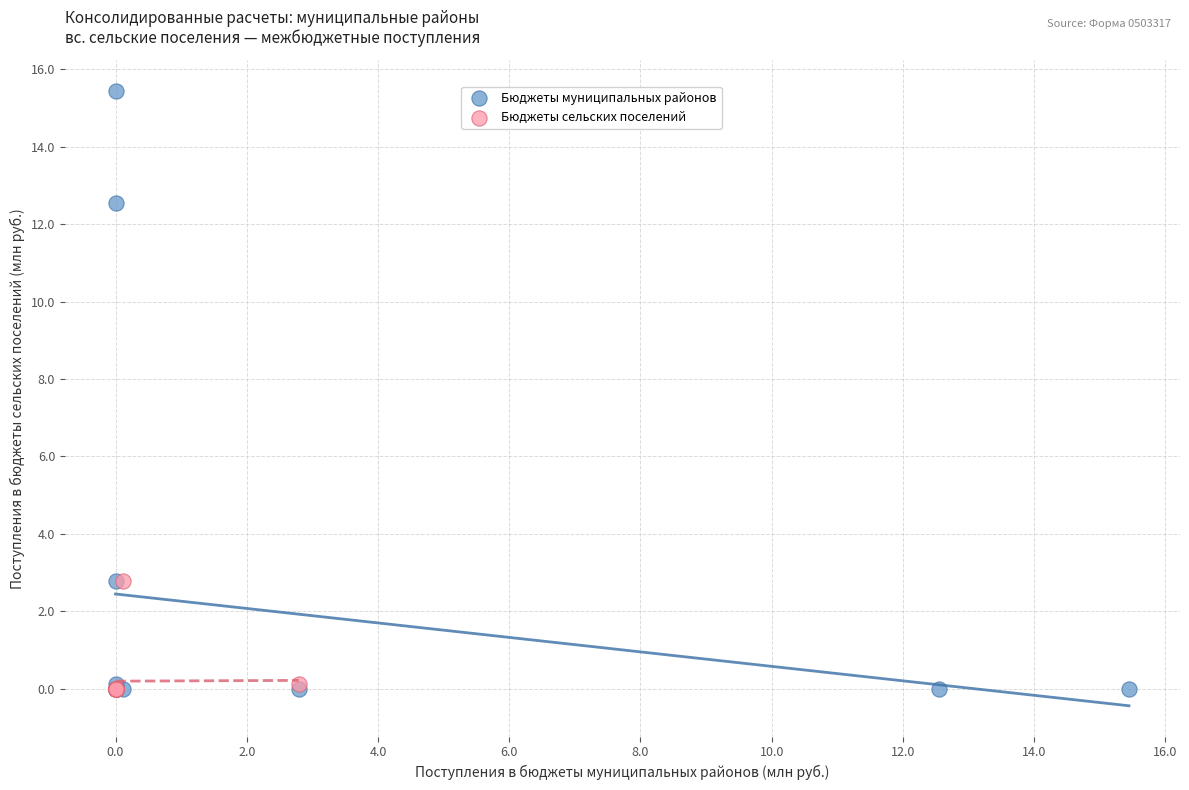

Which series has the largest Y range (max minus min)?

Бюджеты муниципальных районов